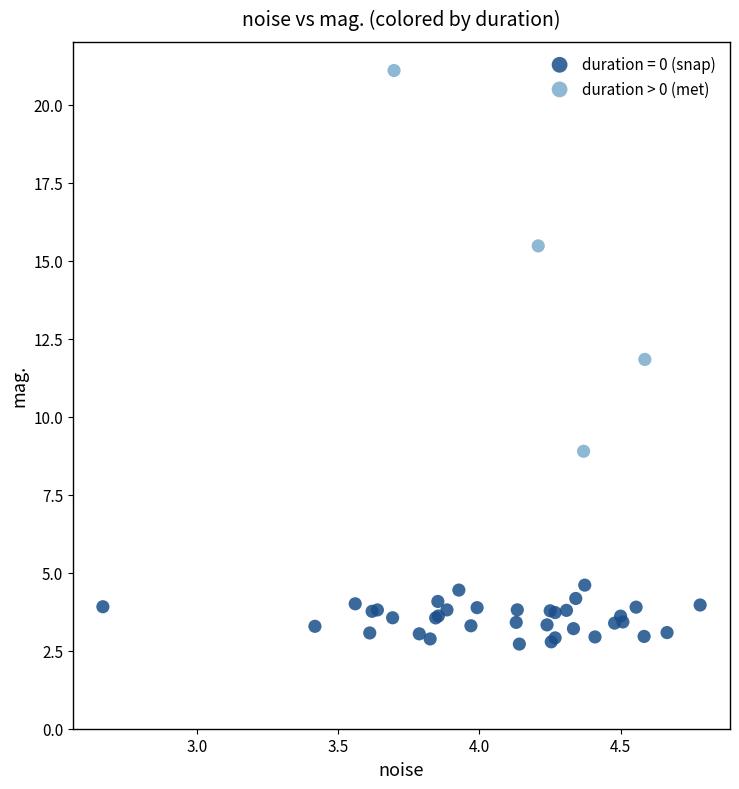

Which series has the widest spread of Y values?

duration > 0 (met)